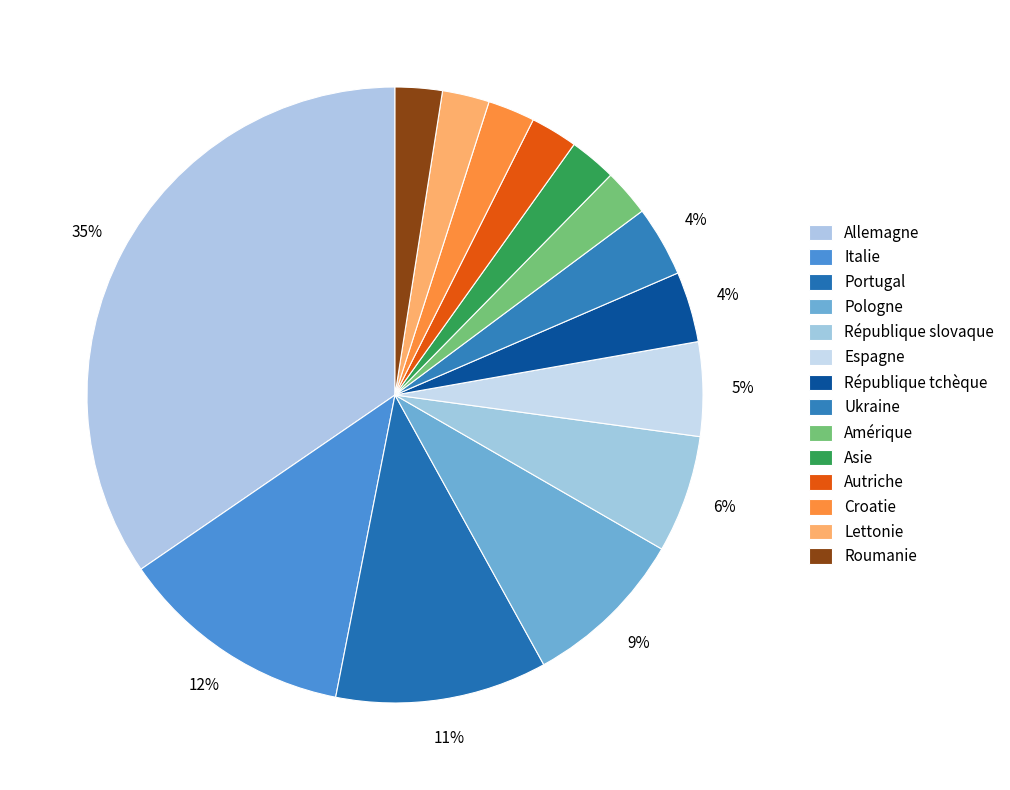

Is it true that Ukraine is 4% of the pie?

True